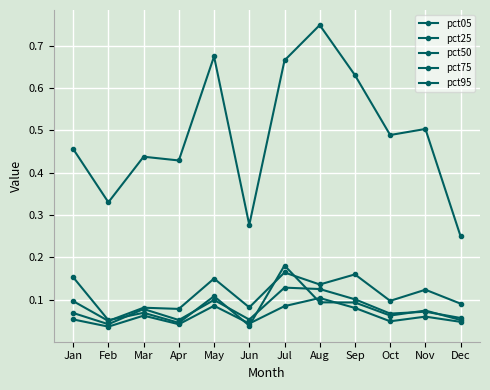

Reading right to left, what are all the values shown in this chart?

pct05: 0.1	0.1	0.1	0.1	0.1	0.2	0.0	0.1	0.0	0.1	0.1	0.2
pct25: 0.0	0.1	0.0	0.1	0.1	0.1	0.0	0.1	0.0	0.1	0.0	0.1
pct50: 0.1	0.1	0.1	0.1	0.1	0.1	0.1	0.1	0.1	0.1	0.0	0.1
pct75: 0.1	0.1	0.1	0.2	0.1	0.2	0.1	0.1	0.1	0.1	0.0	0.1
pct95: 0.2	0.5	0.5	0.6	0.7	0.7	0.3	0.7	0.4	0.4	0.3	0.5